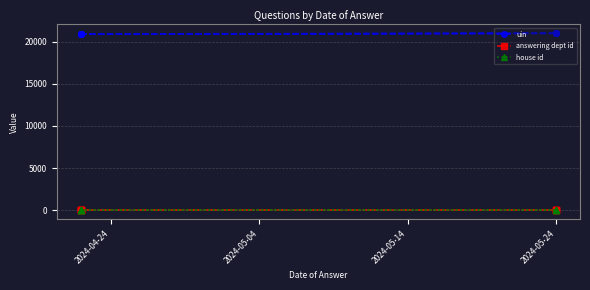

The value of answering dept id at 2024-05-24 is 11. True or false?

True